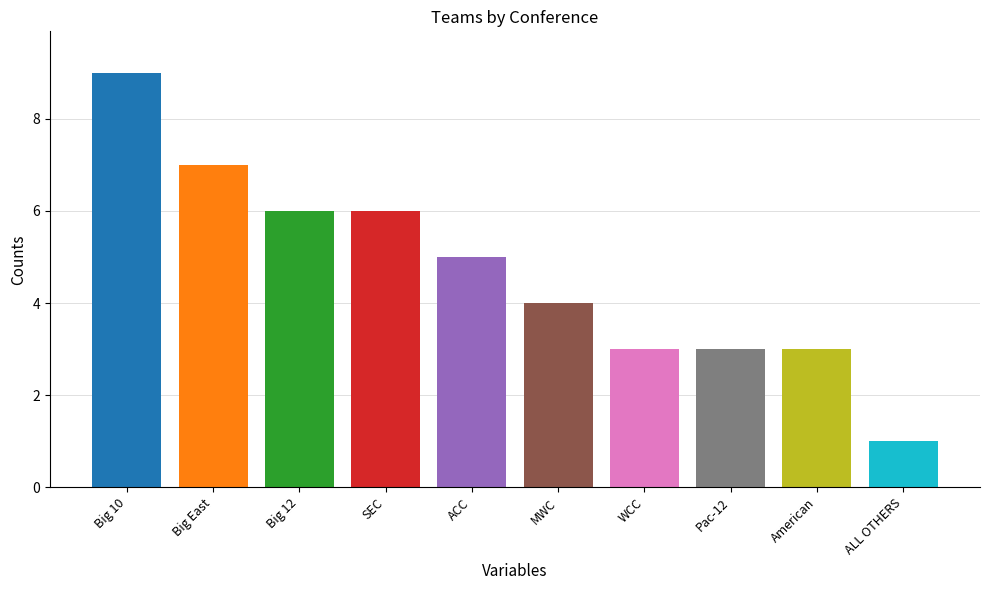

What is the difference between the maximum and minimum values?

8